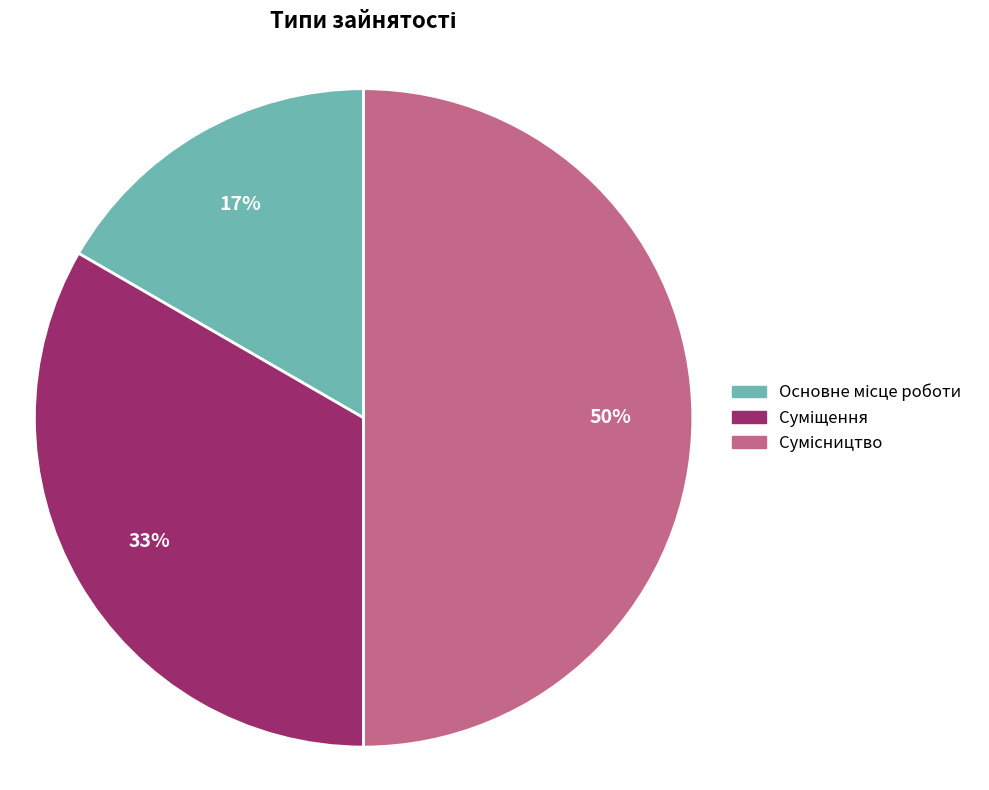

To the nearest percent, what is the difference between the largest and smallest slice percentages?

33%